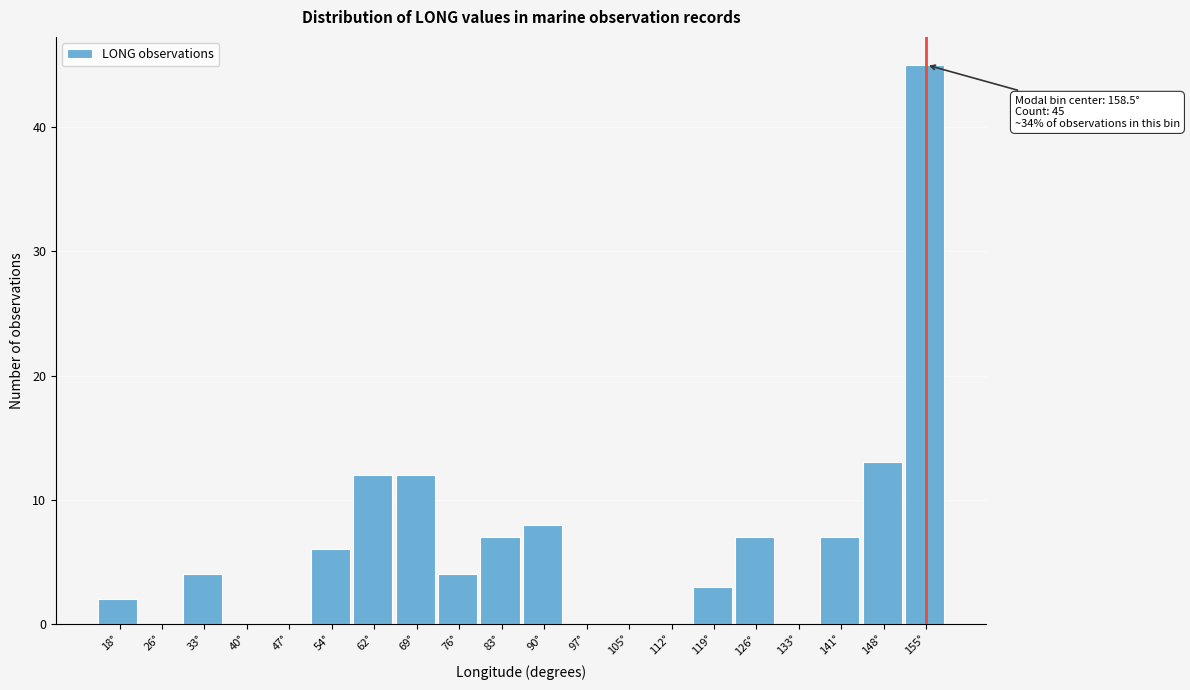

Reading left to right, list all the values displayed in this chart.

18°=2	26°=0	33°=4	40°=0	47°=0	54°=6	62°=12	69°=12	76°=4	83°=7	90°=8	97°=0	105°=0	112°=0	119°=3	126°=7	133°=0	141°=7	148°=13	155°=45